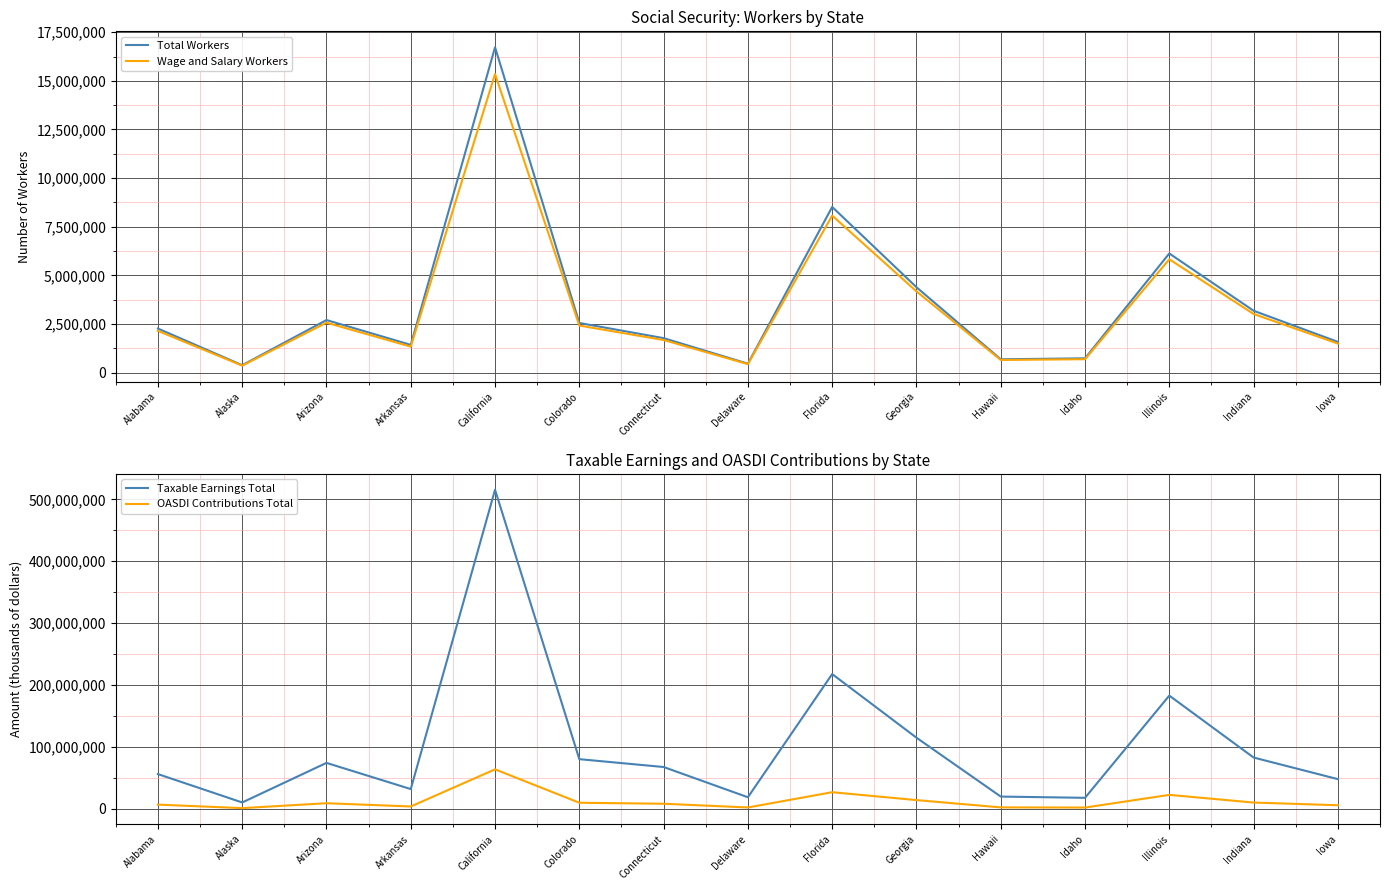

What is the total value across all series at Iowa?

57150397